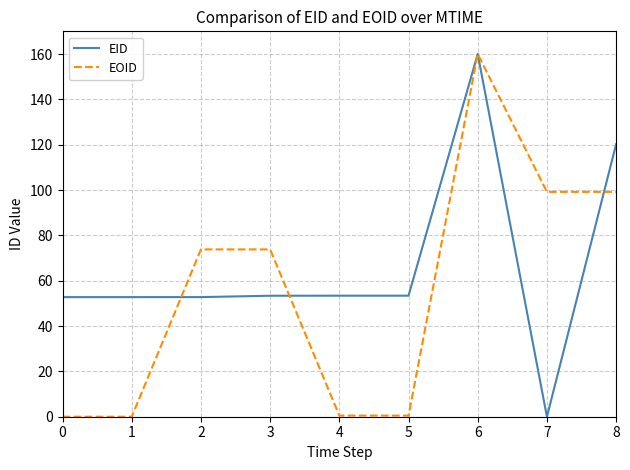

Is it true that EID equals 30.4 at 3?

False